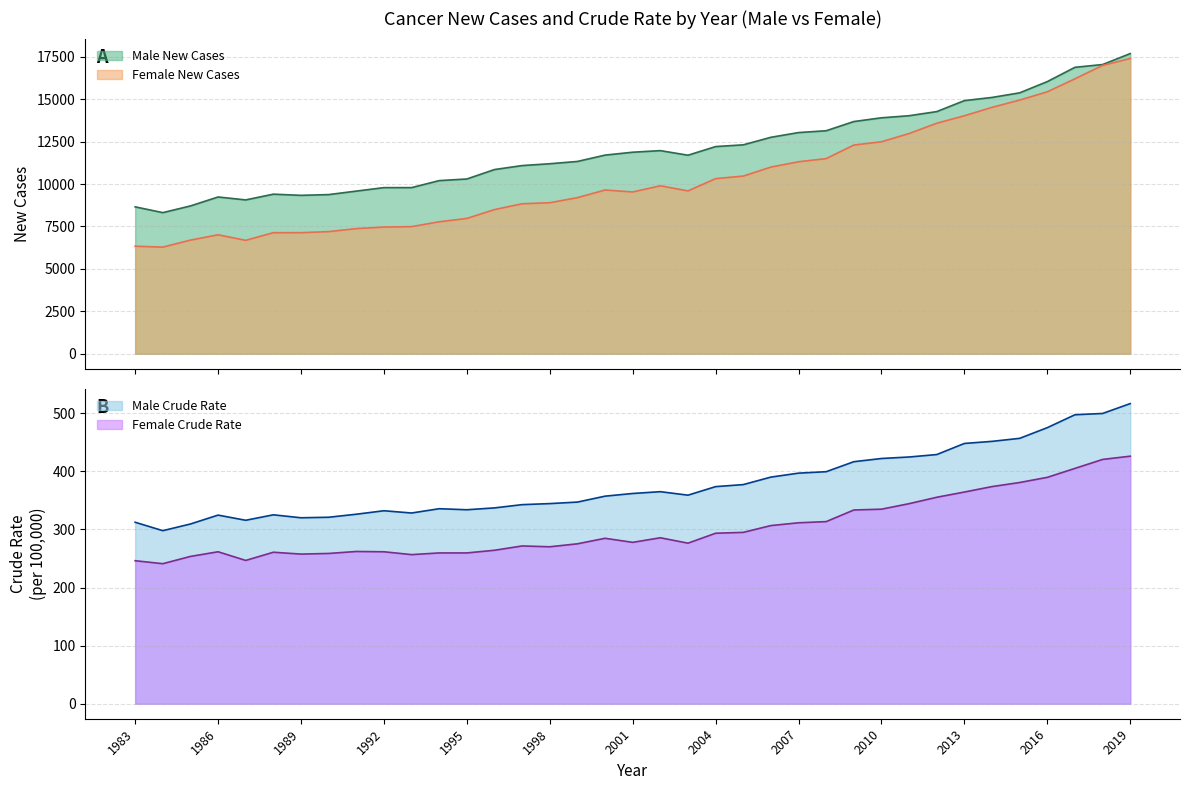

What is the approximate value of Female New Cases at 2005, to the nearest 100?

10500